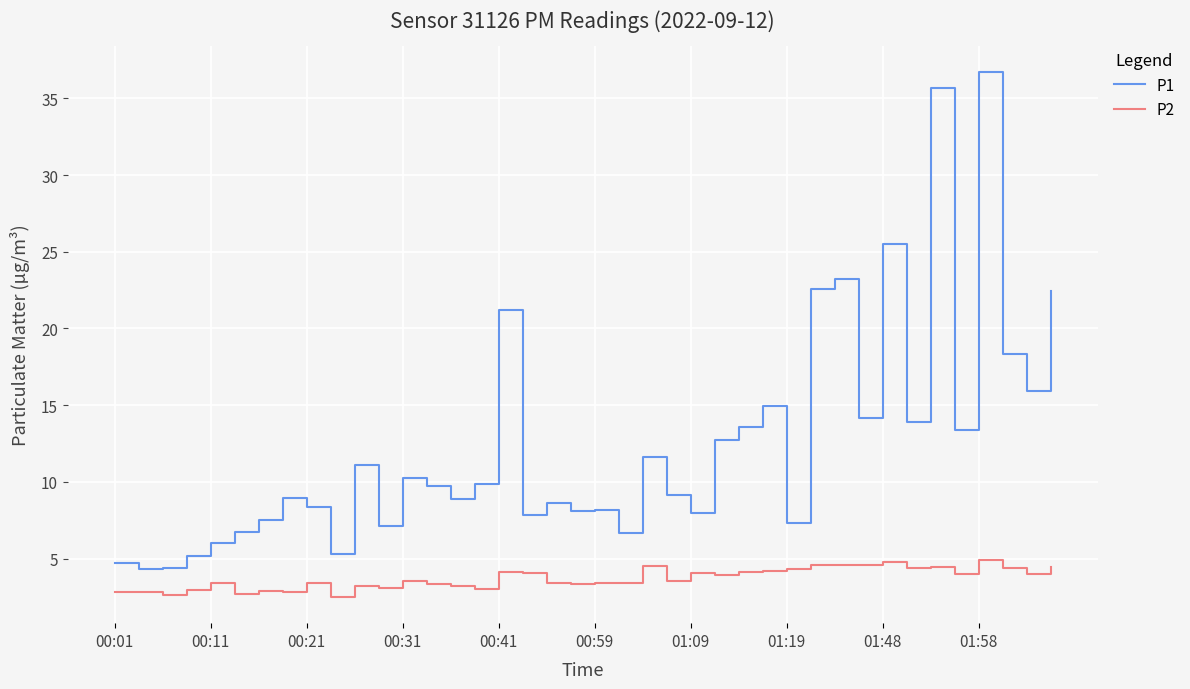

How many series are shown in this chart?

2